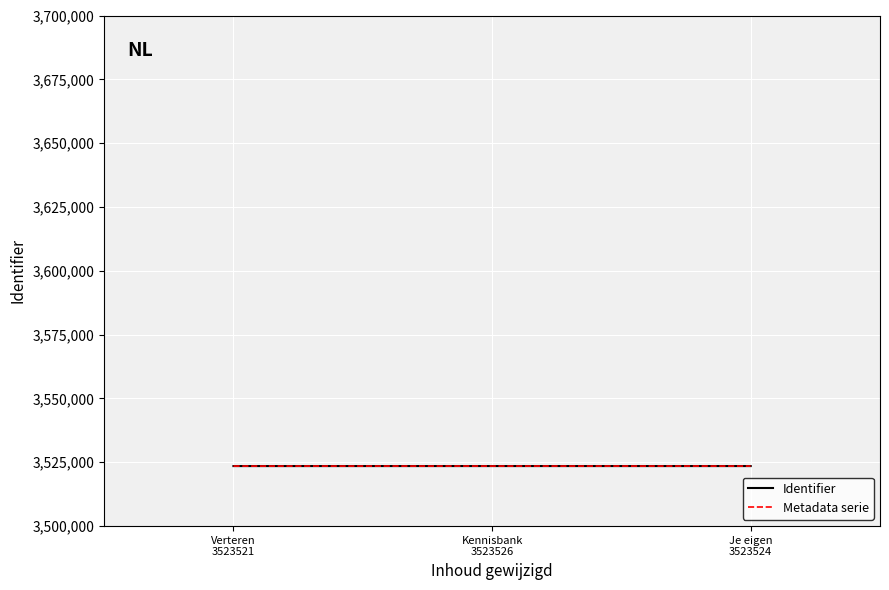

The Metadata serie series shows 3523526 at Kennisbank
3523526. True or false?

True